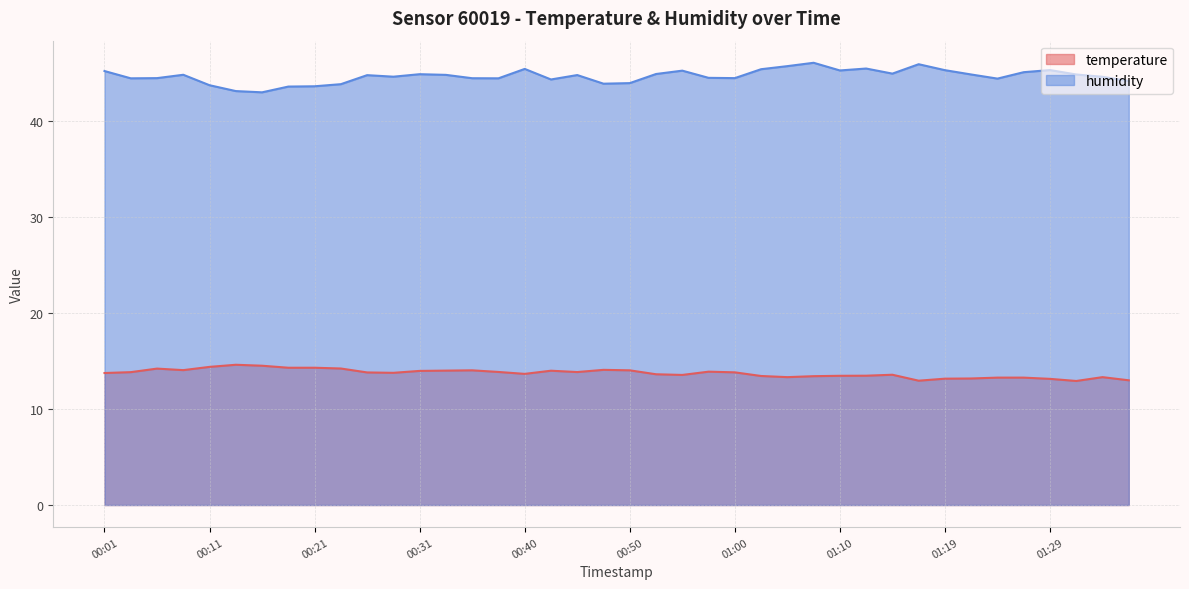

True or false: humidity has more than 2 interior local peaks.

True